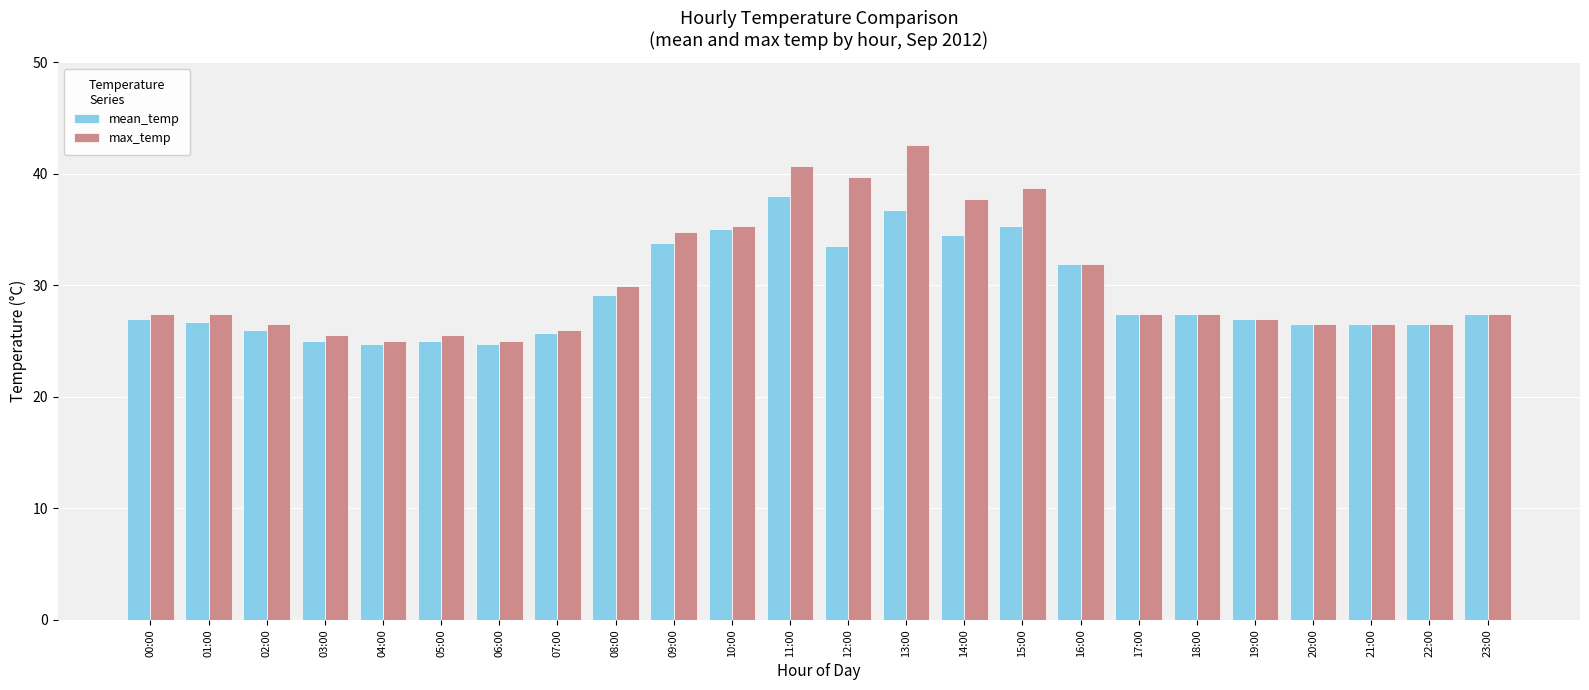

Rank the series by their maximum value, from highest to lowest.

max_temp, mean_temp